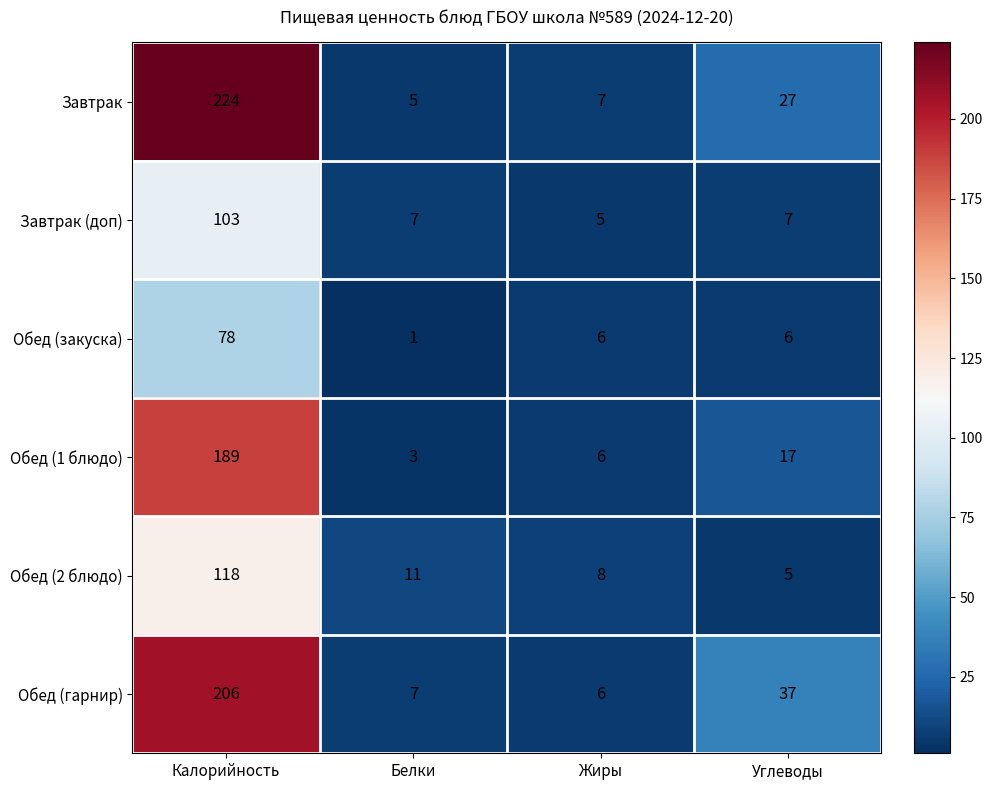

What is the difference between the second highest and second lowest values in the Обед (гарнир) series?

30